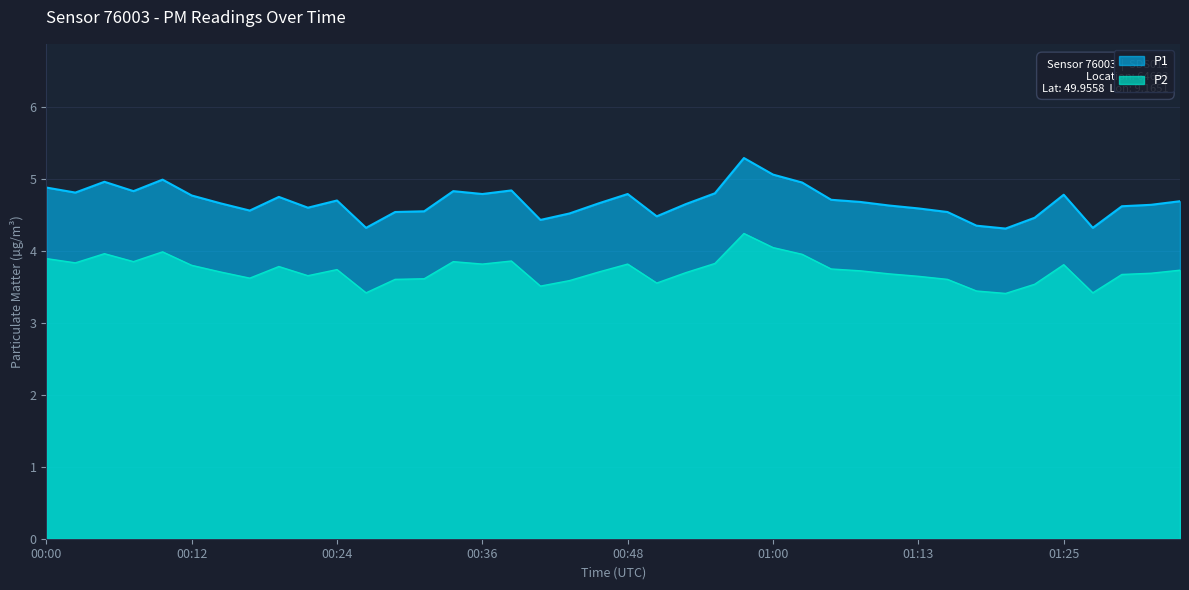

True or false: P2 has a value of 4.9 at 00:31.

False